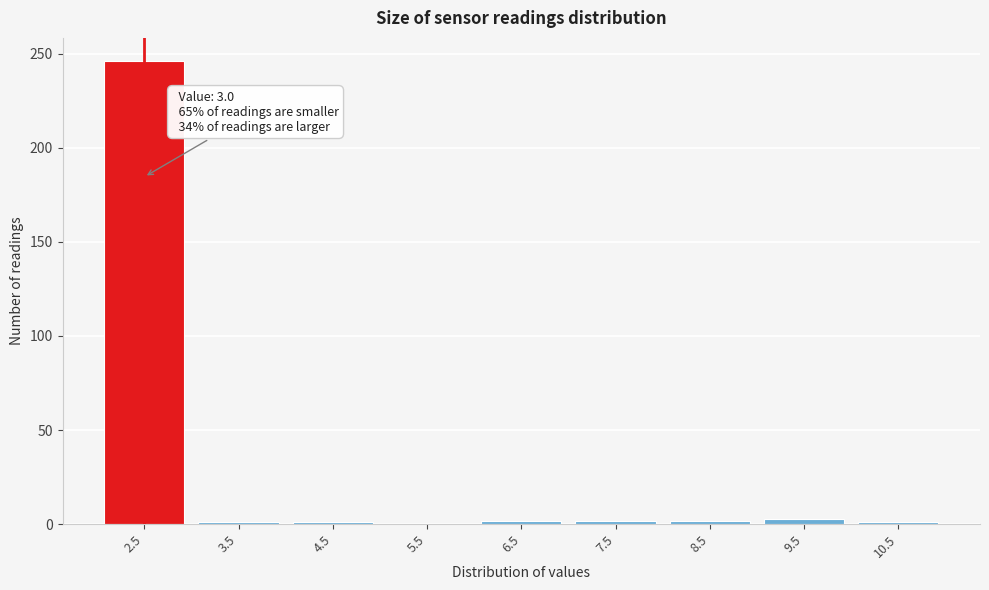

True or false: the data shows 3 at 9.5.

True